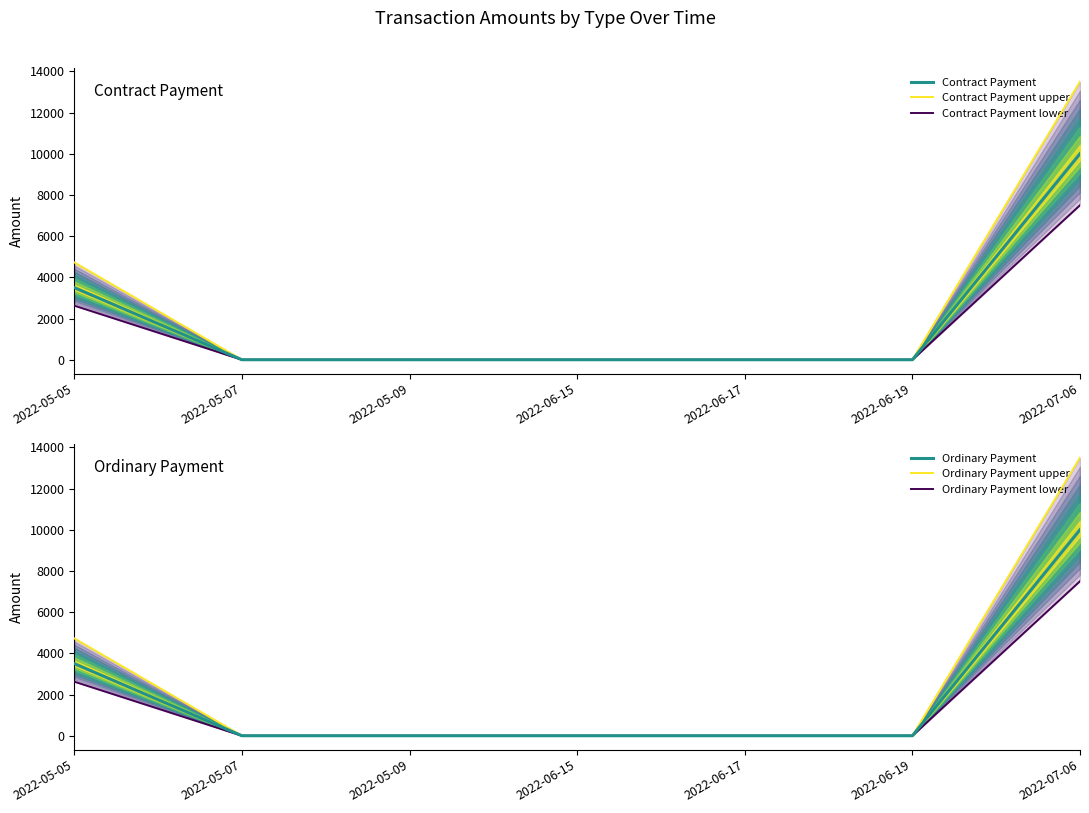

Which series has the largest total across all categories?

Ordinary Payment upper